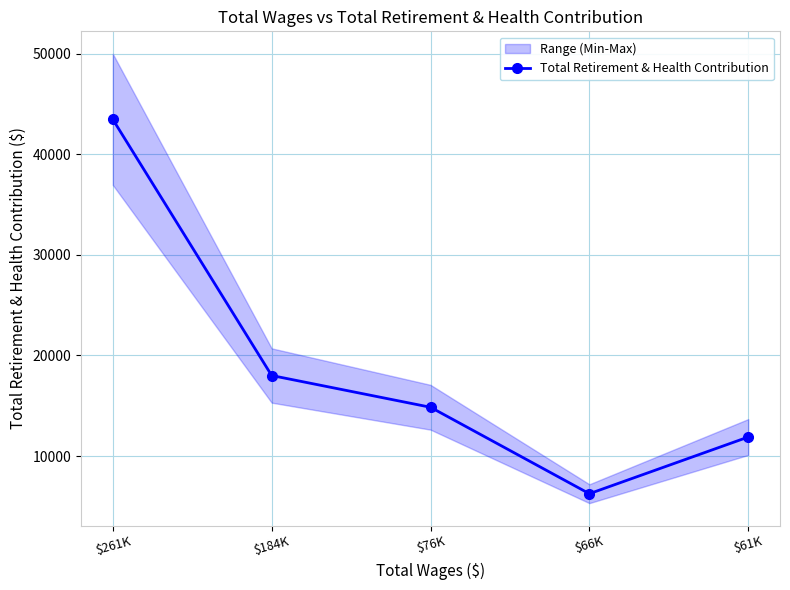

The value at $66K is 6250. True or false?

True